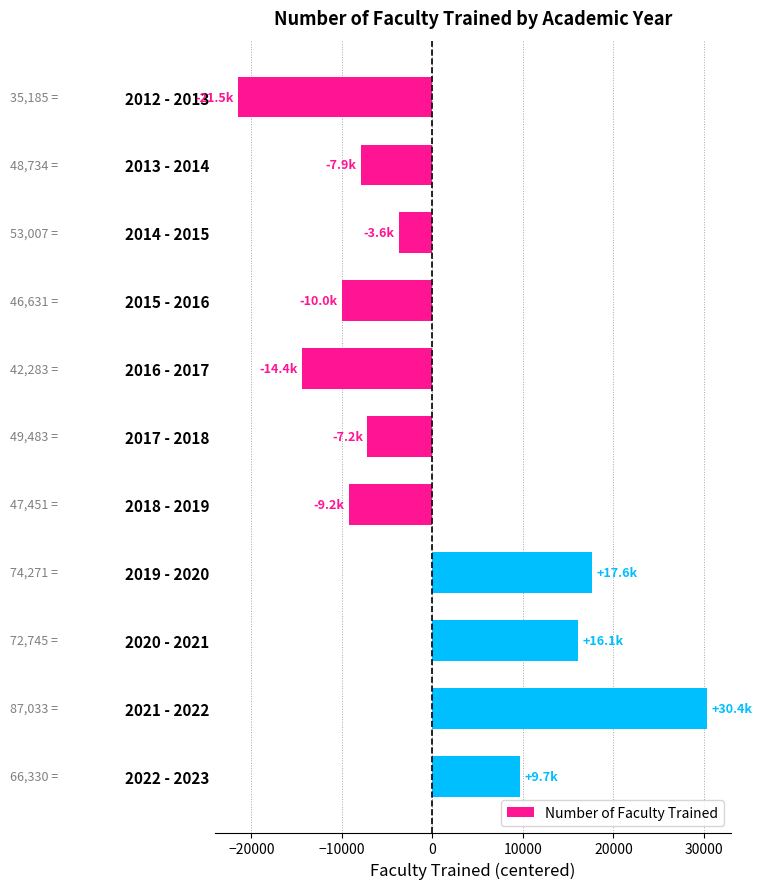

What is the difference between the second highest and minimum values?

39086.0